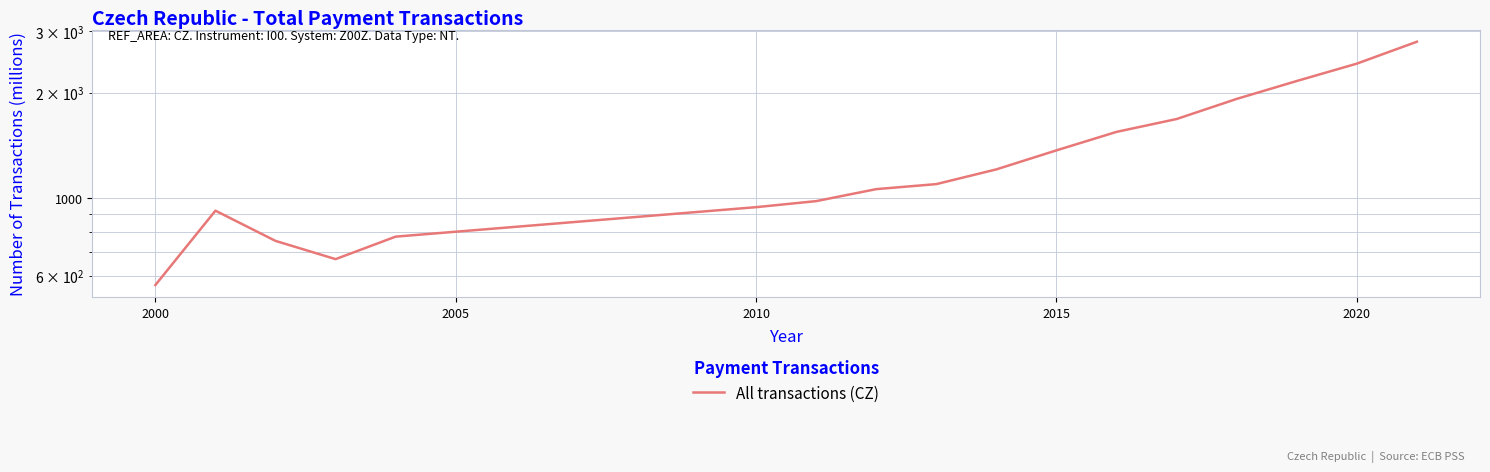

How many lines are shown in the chart?

1